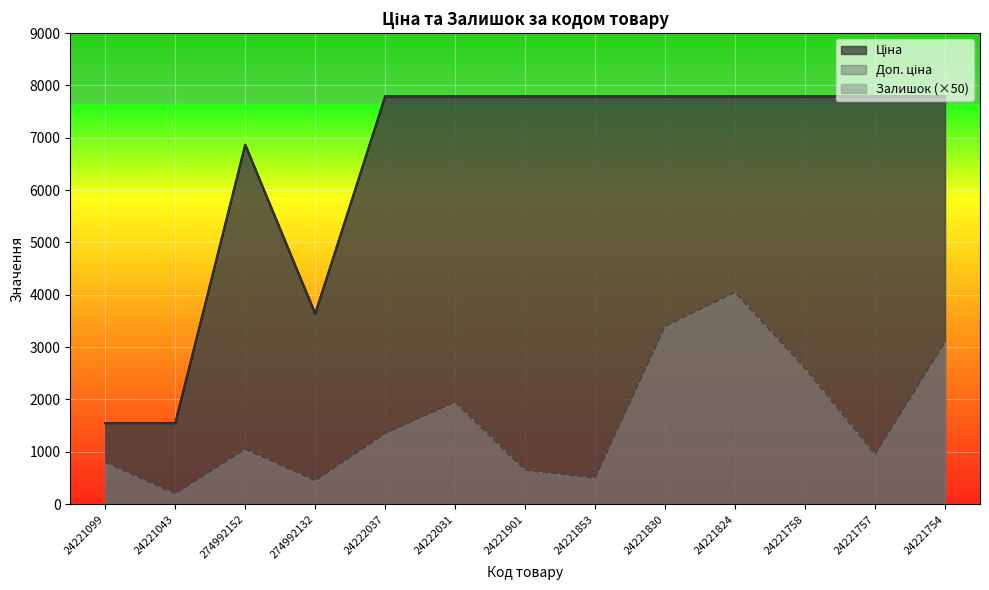

What is the sum of all Доп. ціна values?

83743.0